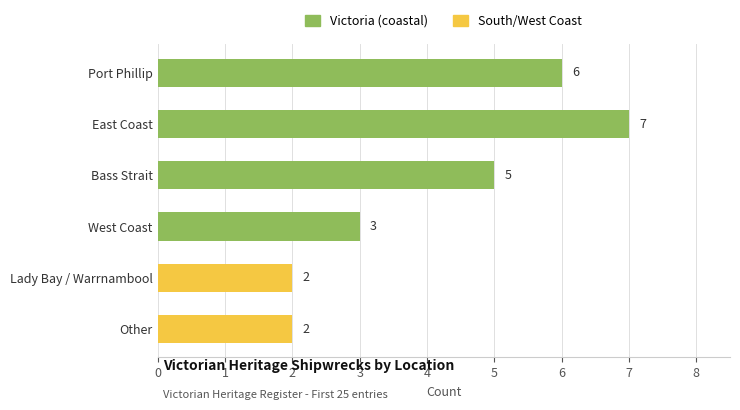

What is the change in value from West Coast to Other?

-1